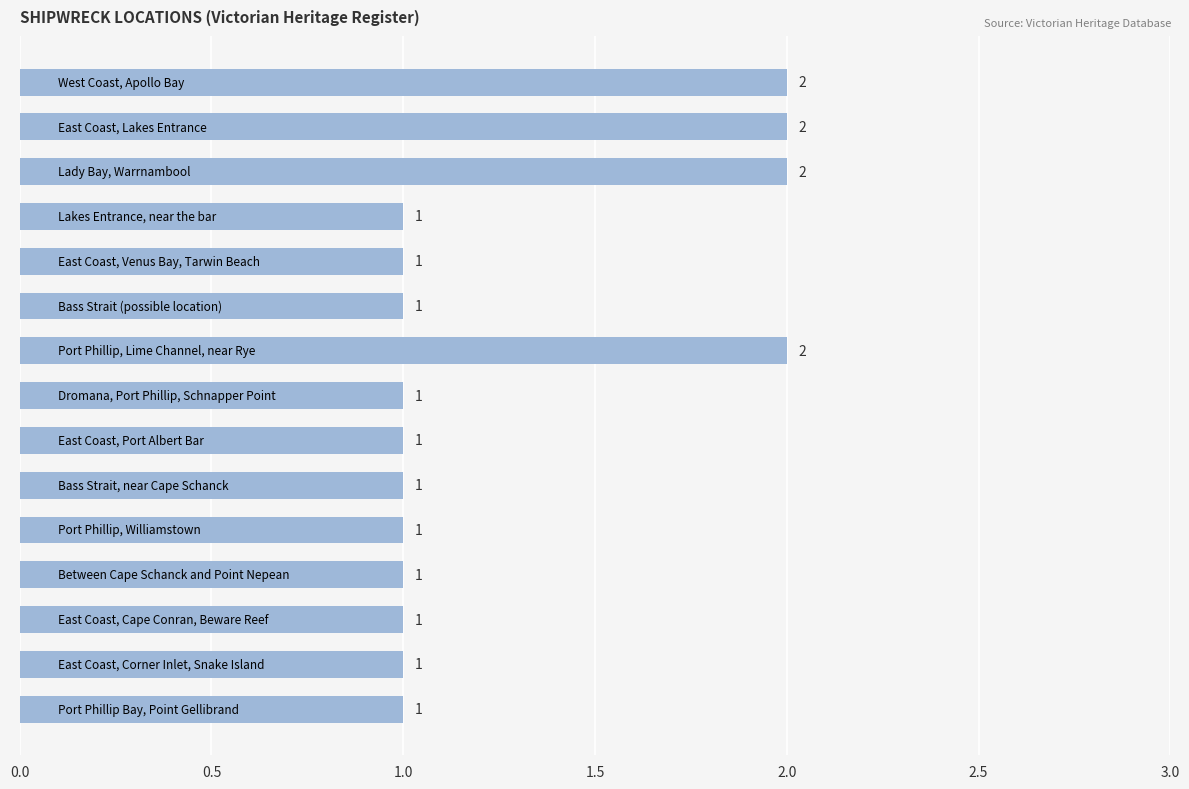

Reading top to bottom, list all the values displayed in this chart.

2	2	2	1	1	1	2	1	1	1	1	1	1	1	1